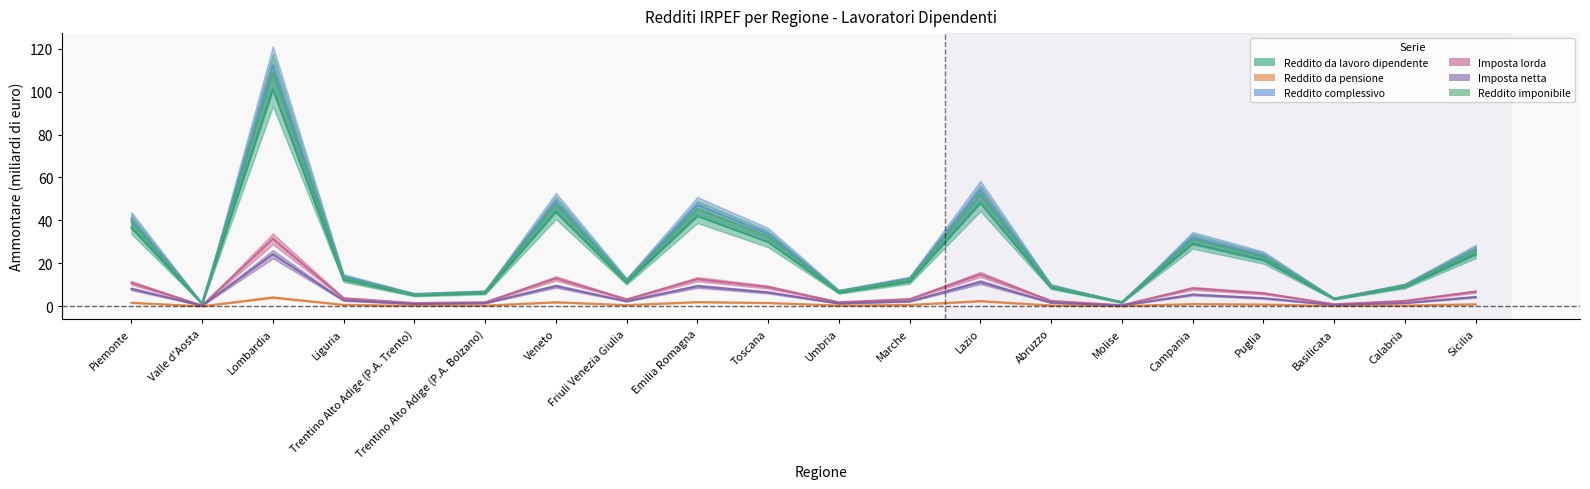

Between Puglia and Liguria, which is larger?

Puglia